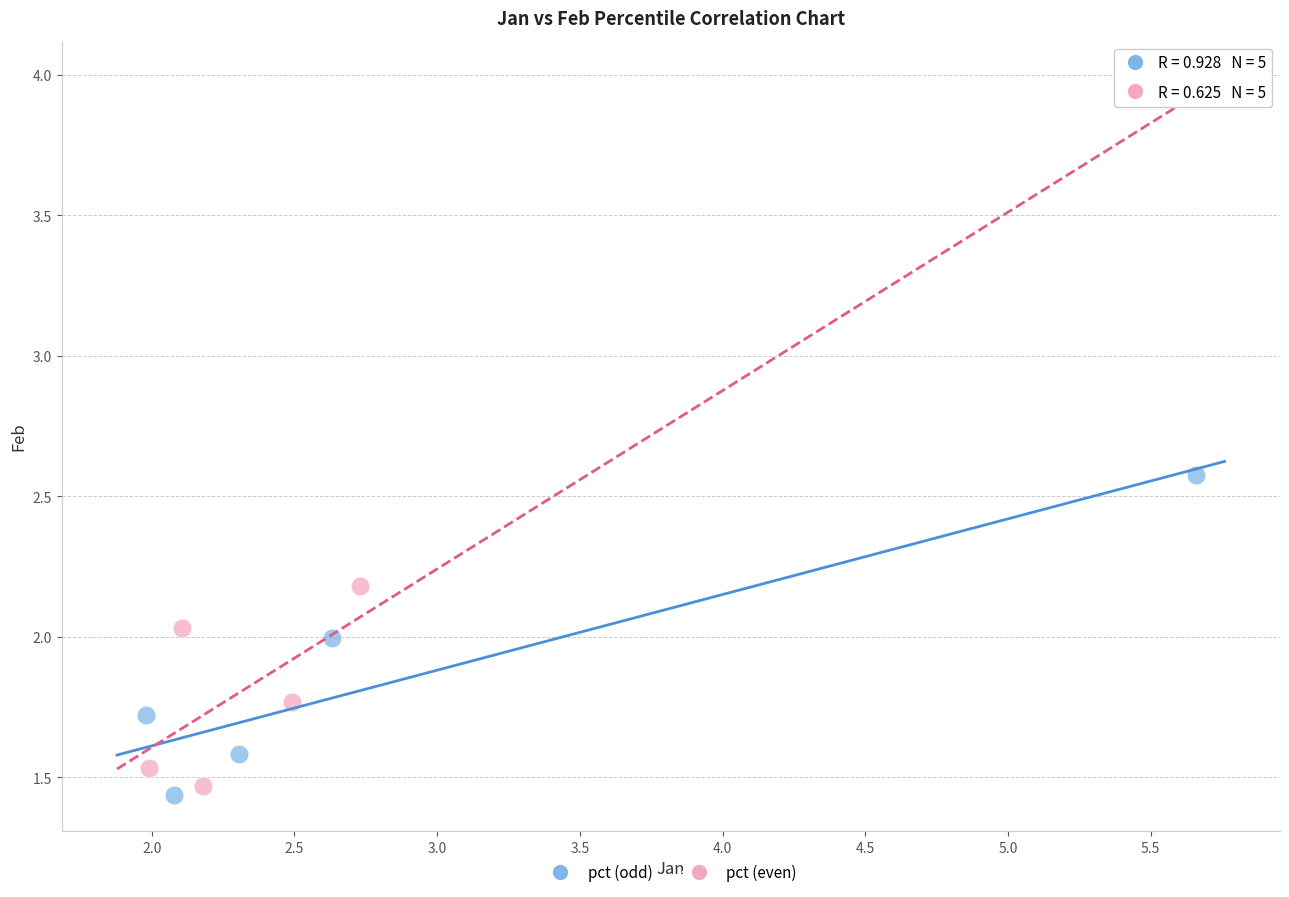

Which series contains the highest Y value?

pct (odd)